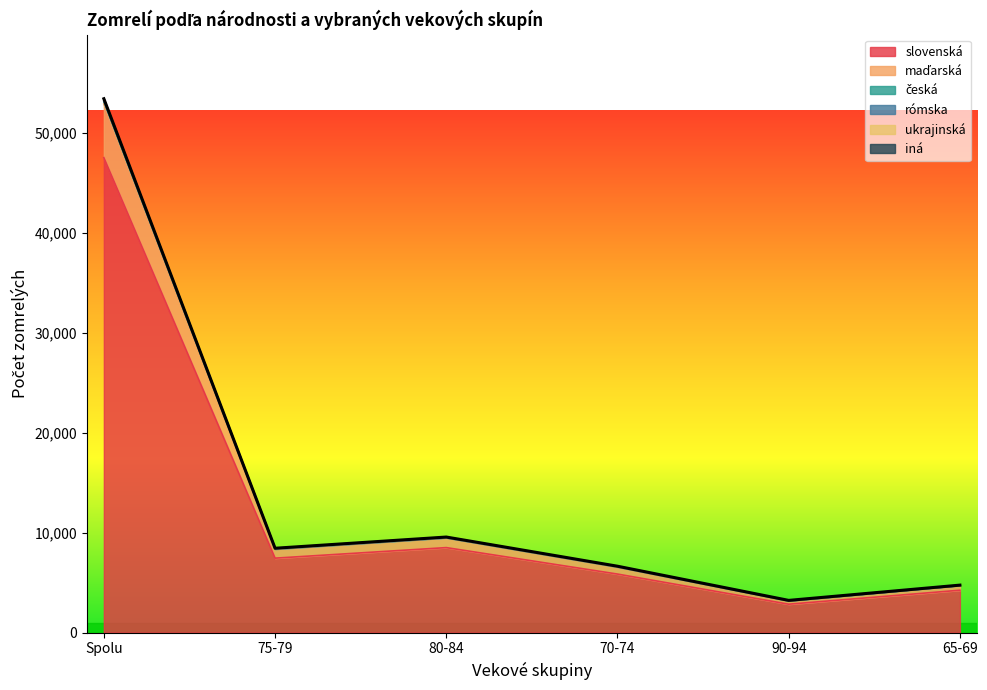

At which label does slovenská reach its peak?

Spolu